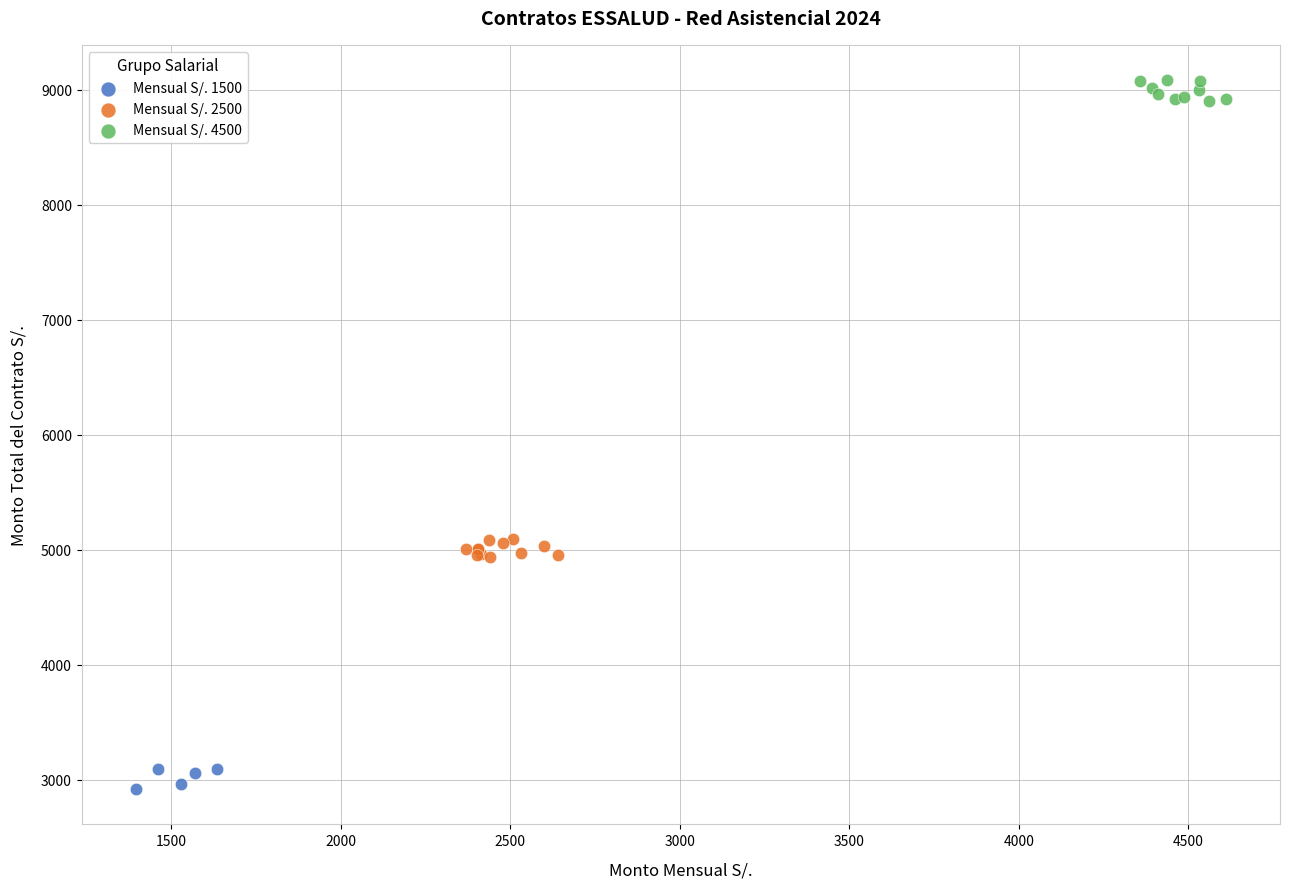

Which series reaches the minimum Y coordinate?

Mensual S/. 1500